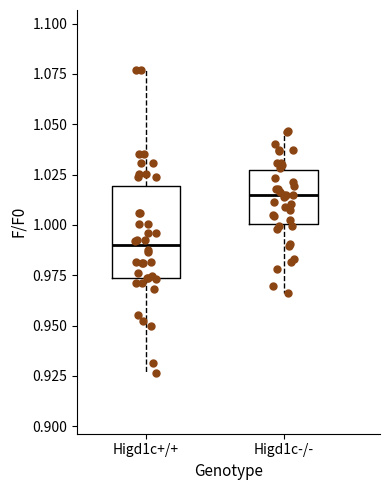

Reading left to right, transcribe this box plot: for each box, give where its median line is, the range the box spans, and where its two whiskers end, as read against the y-axis. The values are not printed on the chart, so give them approximately, as read against the axis.

Higd1c+/+: median 0.990, box 0.975 to 1.020, whiskers 0.925 to 1.075
Higd1c-/-: median 1.015, box 1.000 to 1.025, whiskers 0.965 to 1.045